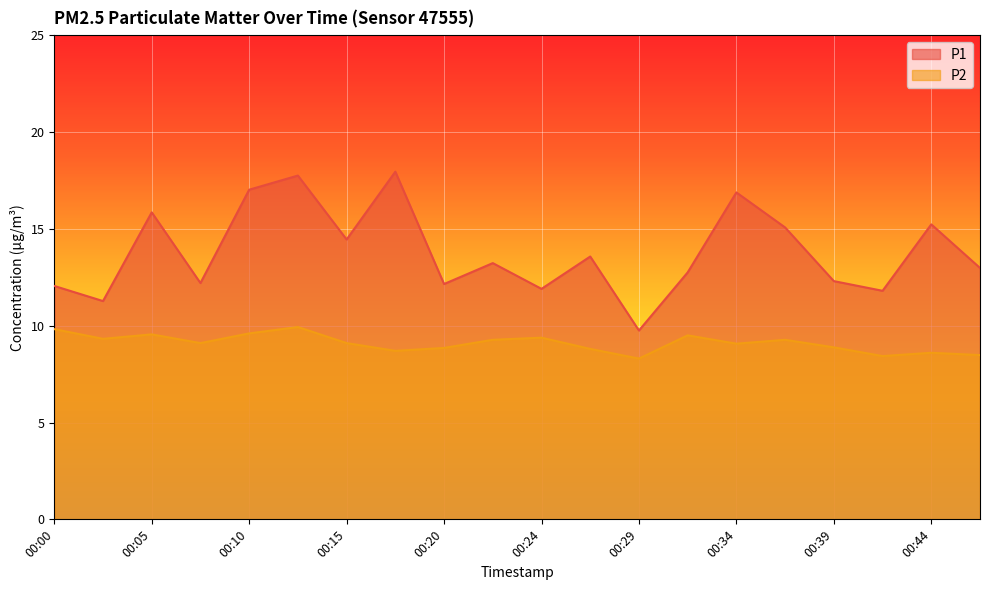

At which label does P2 reach its minimum?

00:29